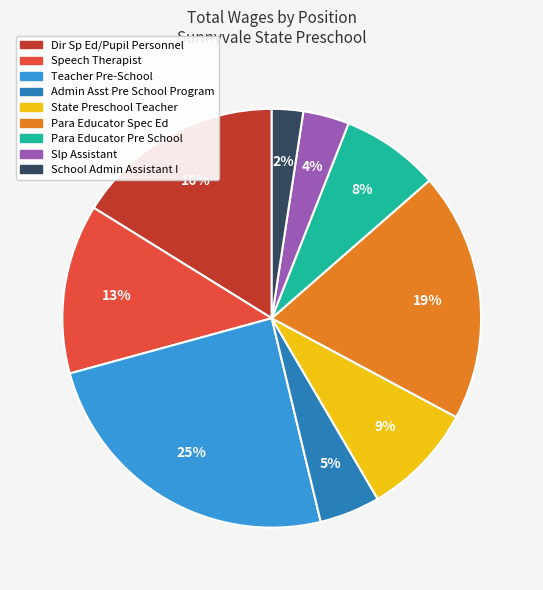

To the nearest percent, what is the combined percentage of Para Educator Spec Ed and Teacher Pre-School?

44%